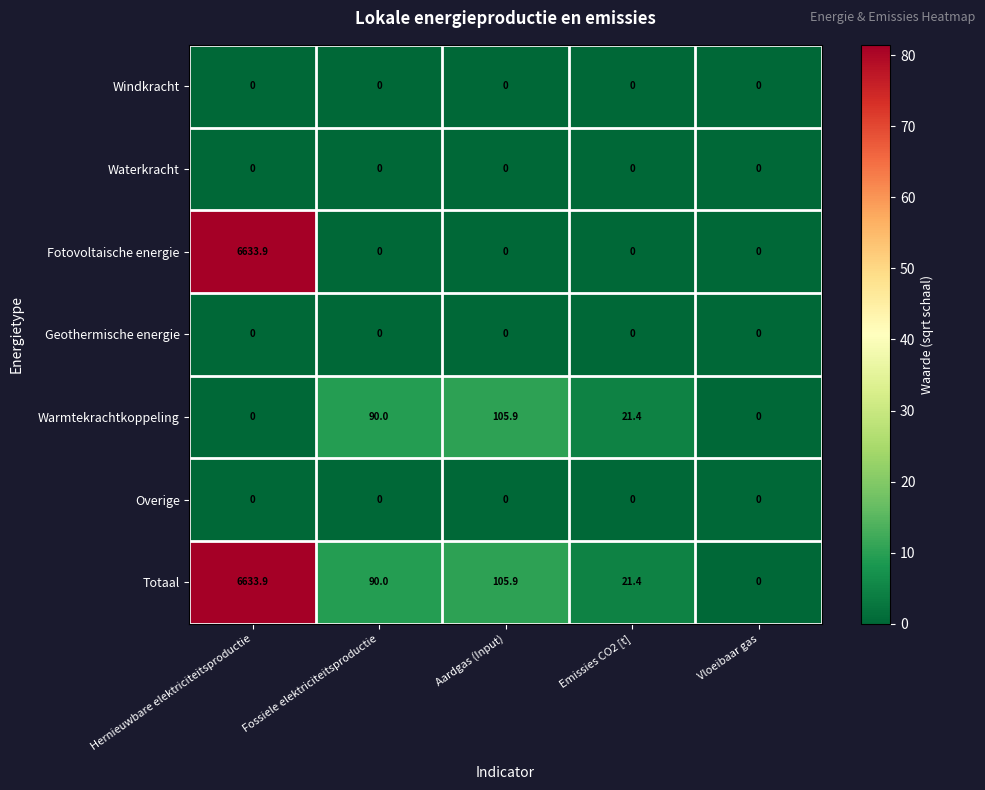

The value of Warmtekrachtkoppeling at Emissies CO2 [t] is 31.7. True or false?

False